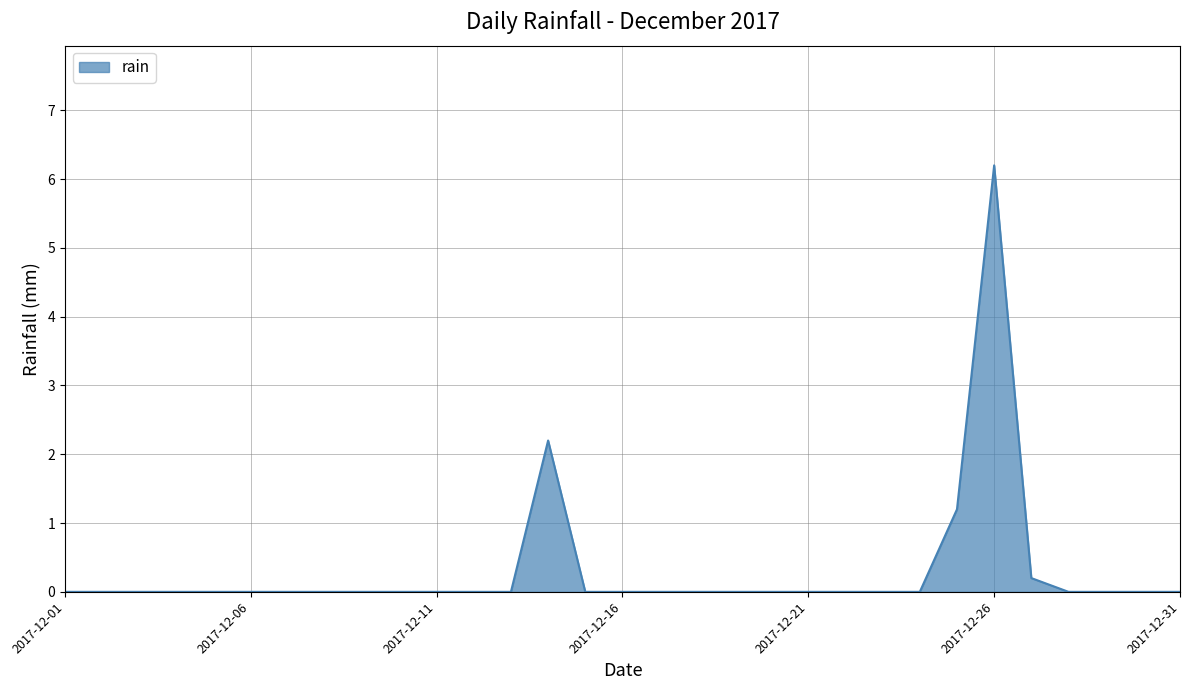

True or false: the data has more than 0 interior local peaks.

True